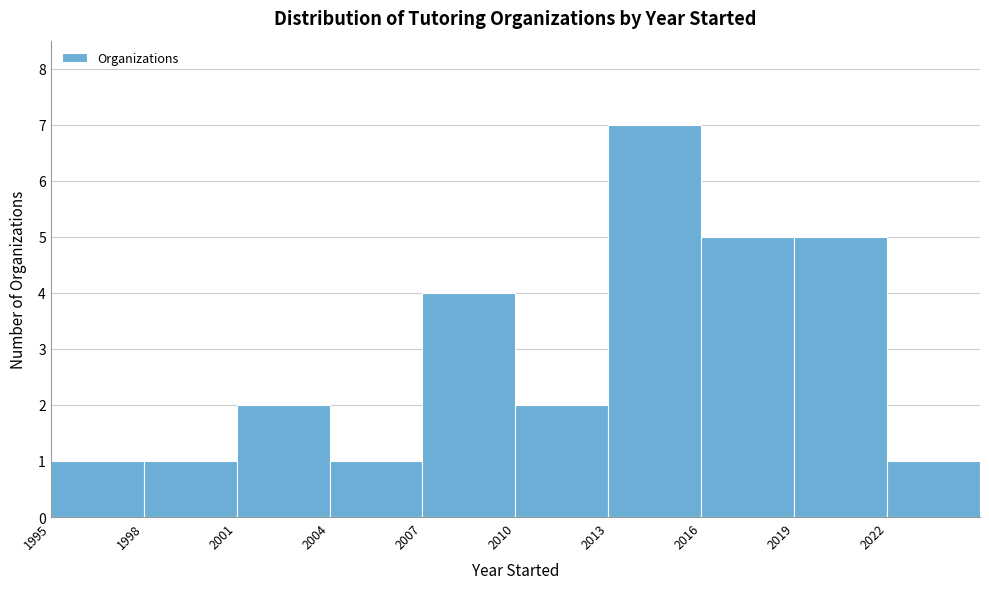

Reading left to right, transcribe this chart: for each bar, give the range it covers on the x-axis and its height. The values are not printed on the chart, so give them approximately, as read against the axis.

1995 to 1998: 1
1998 to 2001: 1
2001 to 2004: 2
2004 to 2007: 1
2007 to 2010: 4
2010 to 2013: 2
2013 to 2016: 7
2016 to 2019: 5
2019 to 2022: 5
2022 to 2025: 1